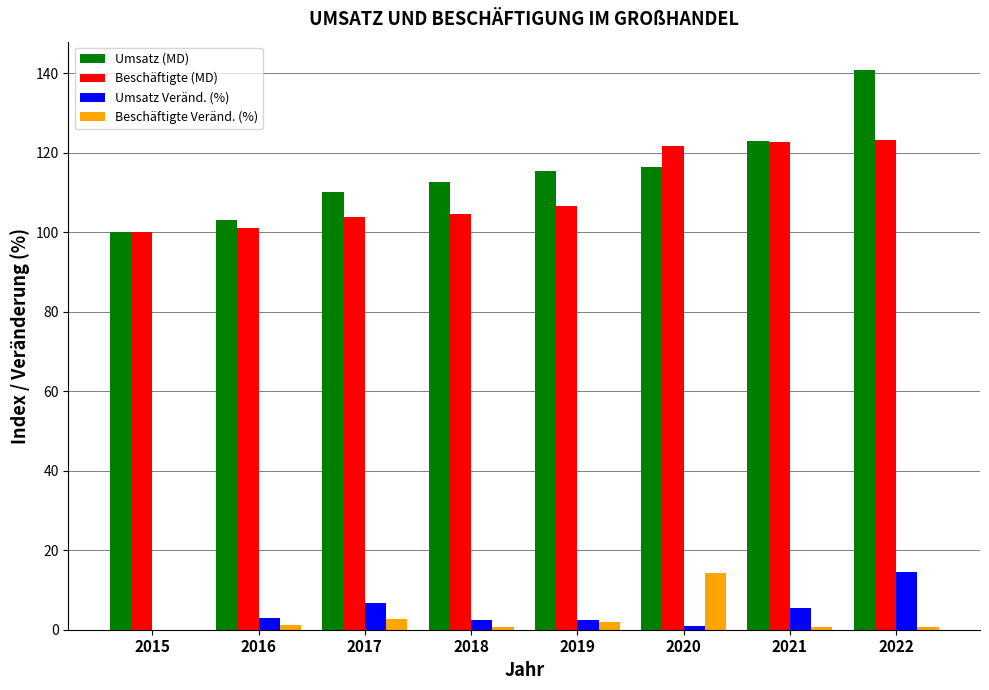

How many categories are shown in the chart?

8